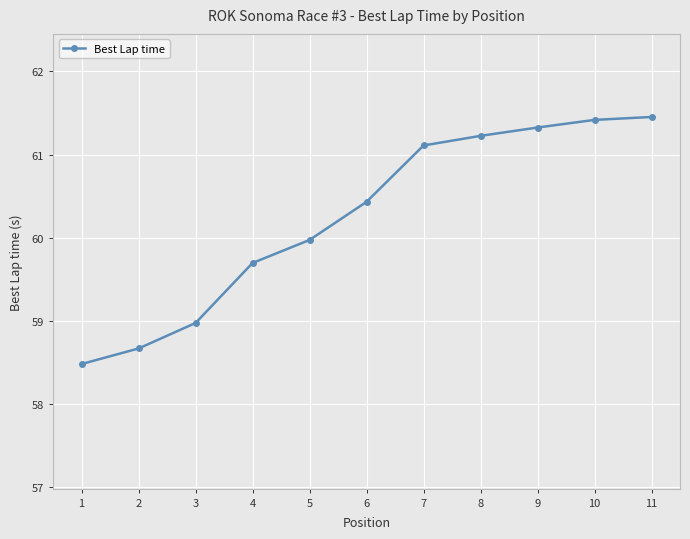

Reading left to right, extract all data points from this chart.

58.5	58.7	59.0	59.7	60.0	60.4	61.1	61.2	61.3	61.4	61.5